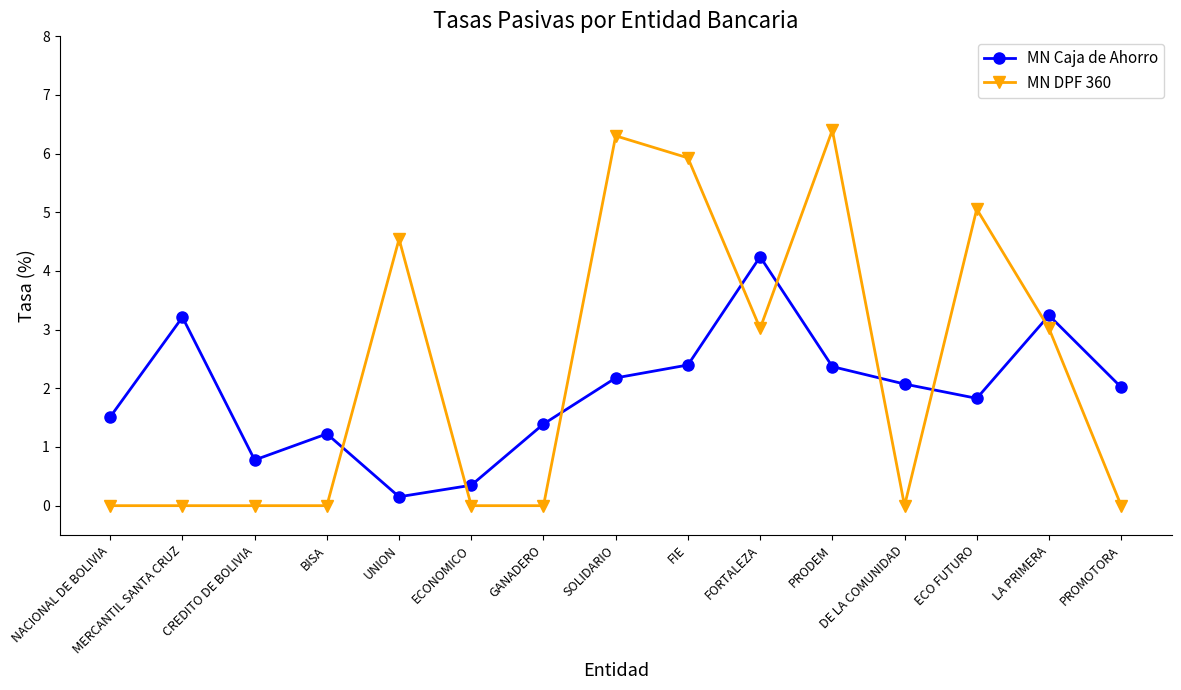

Where is the first local minimum for MN Caja de Ahorro?

CREDITO DE BOLIVIA